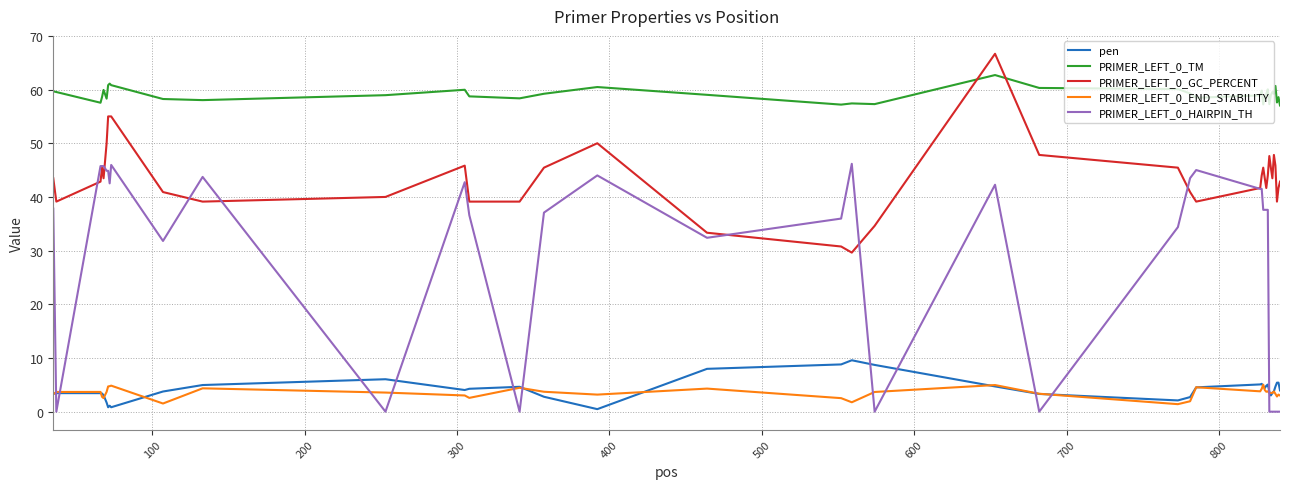

What are all the series names shown in the legend?

pen, PRIMER_LEFT_0_TM, PRIMER_LEFT_0_GC_PERCENT, PRIMER_LEFT_0_END_STABILITY, PRIMER_LEFT_0_HAIRPIN_TH